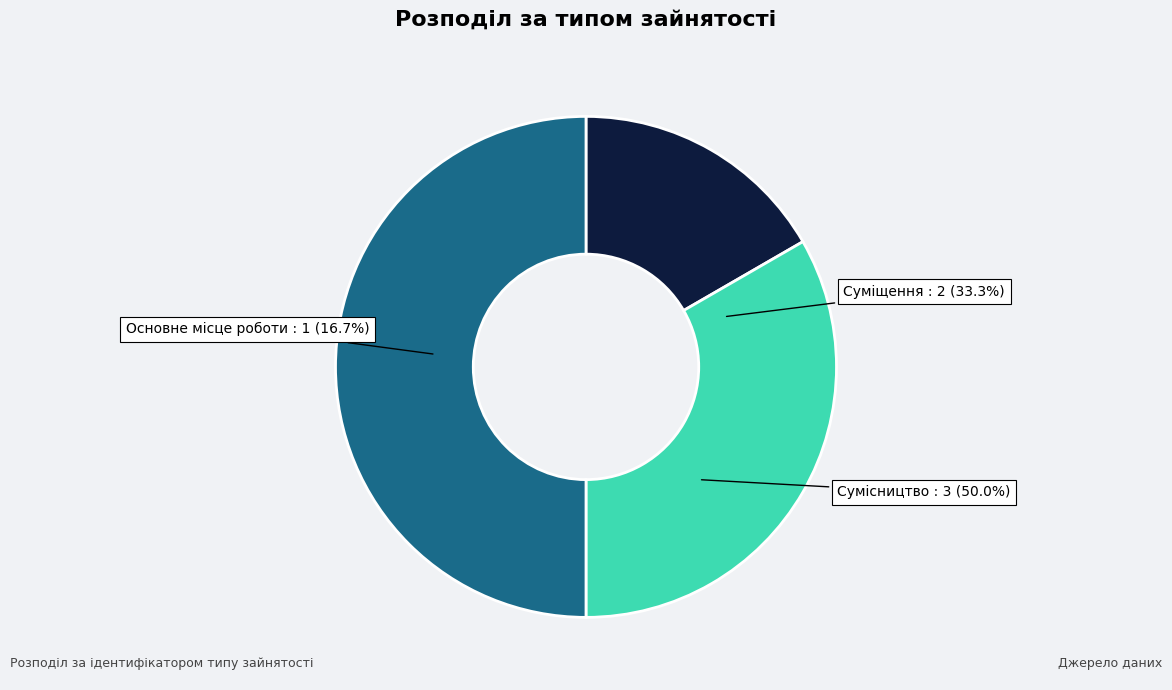

How many segments does this pie chart have?

3